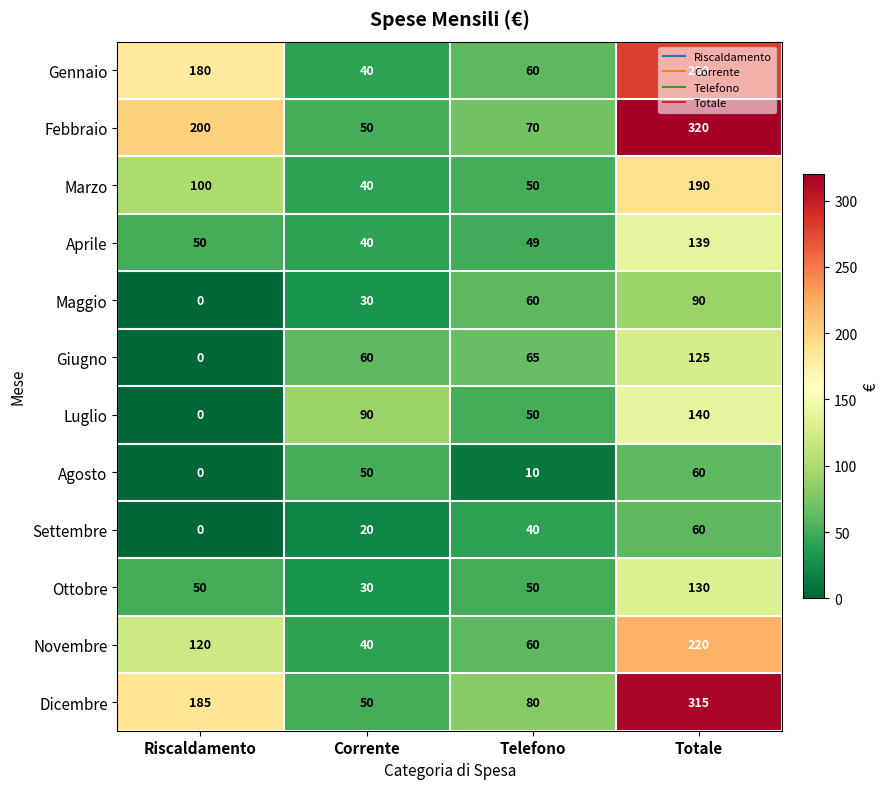

What is the total value across all series at Totale?

2069